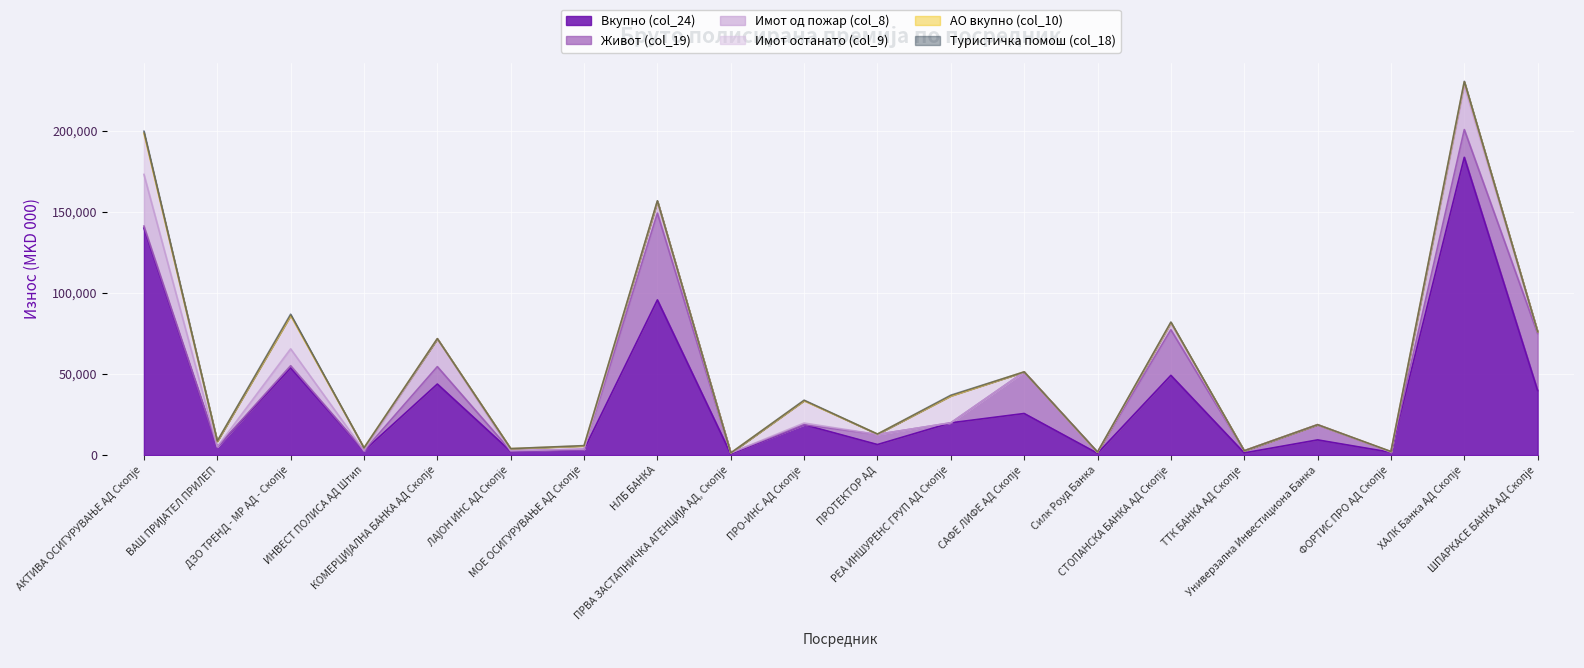

Rank the categories by Живот (col_19) value from lowest to highest.

ПРО-ИНС АД Скопје, РЕА ИНШУРЕНС ГРУП АД Скопје, ВАШ ПРИЈАТЕЛ ПРИЛЕП, ИНВЕСТ ПОЛИСА АД Штип, ФОРТИС ПРО АД Скопје, МОЕ ОСИГУРУВАЊЕ АД Скопје, ЛАЈОН ИНС АД Скопје, ПРВА ЗАСТАПНИЧКА АГЕНЦИЈА АД, Скопје, Силк Роуд Банка, АКТИВА ОСИГУРУВАЊЕ АД Скопје, ТТК БАНКА АД Скопје, ДЗО ТРЕНД - МР АД - Скопје, ПРОТЕКТОР АД, Универзална Инвестициона Банка, КОМЕРЦИЈАЛНА БАНКА АД Скопје, ХАЛК Банка АД Скопје, САФЕ ЛИФЕ АД Скопје, СТОПАНСКА БАНКА АД Скопје, ШПАРКАСЕ БАНКА АД Скопје, НЛБ БАНКА